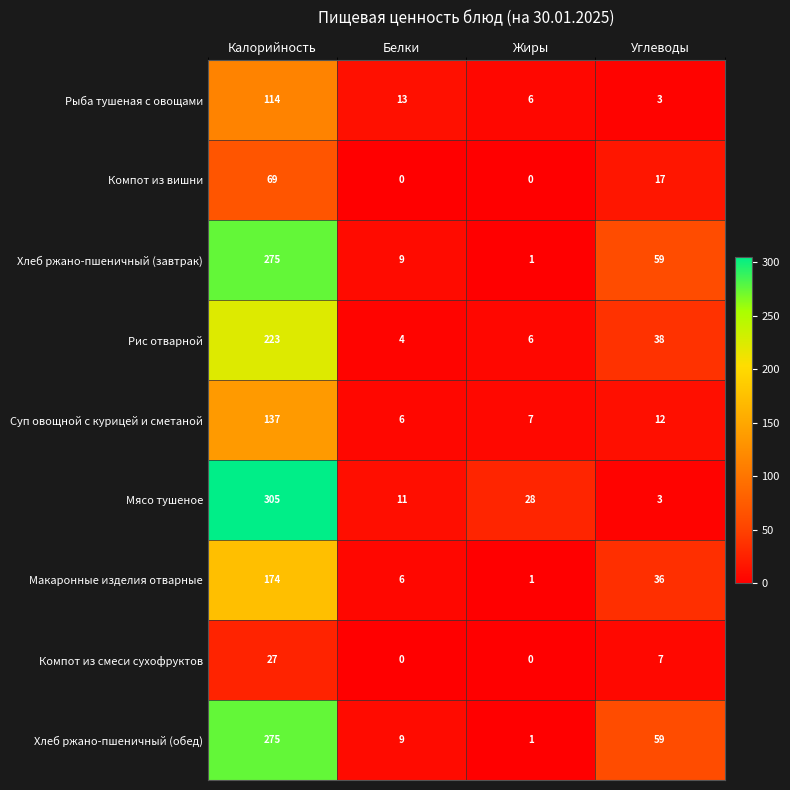

Rank the categories by Рис отварной value from highest to lowest.

Калорийность, Углеводы, Жиры, Белки